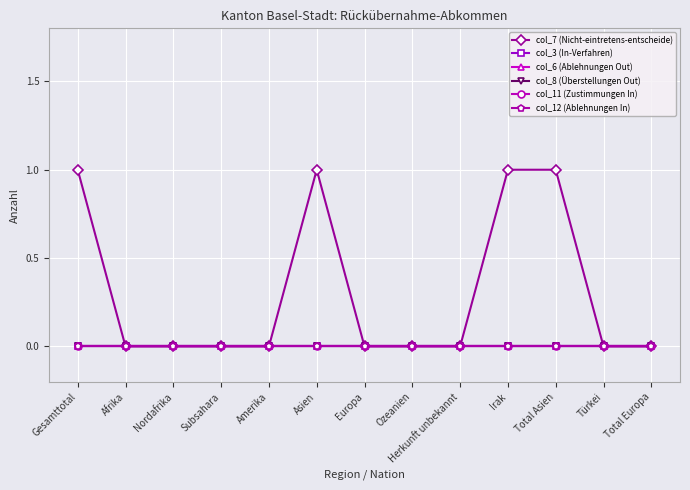

True or false: col_3 (In-Verfahren) and col_8 (Überstellungen Out) intersect in this chart.

False